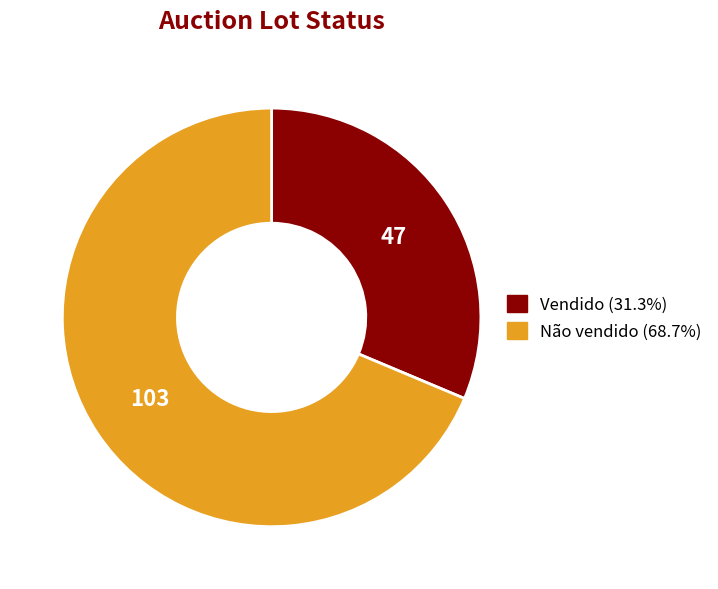

Between Não vendido and Vendido, which is larger?

Não vendido